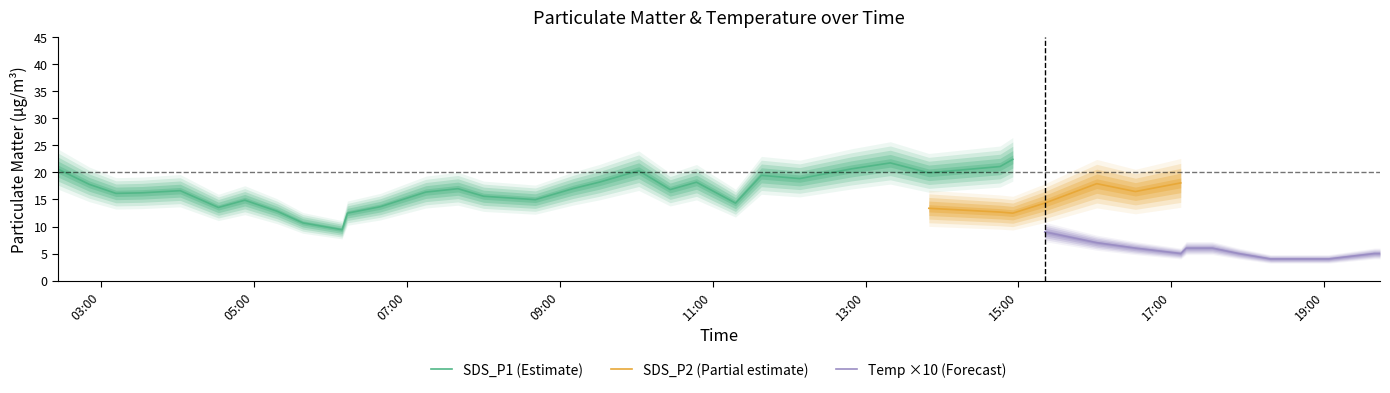

The SDS_P1 series shows 17.8 at 1. True or false?

True